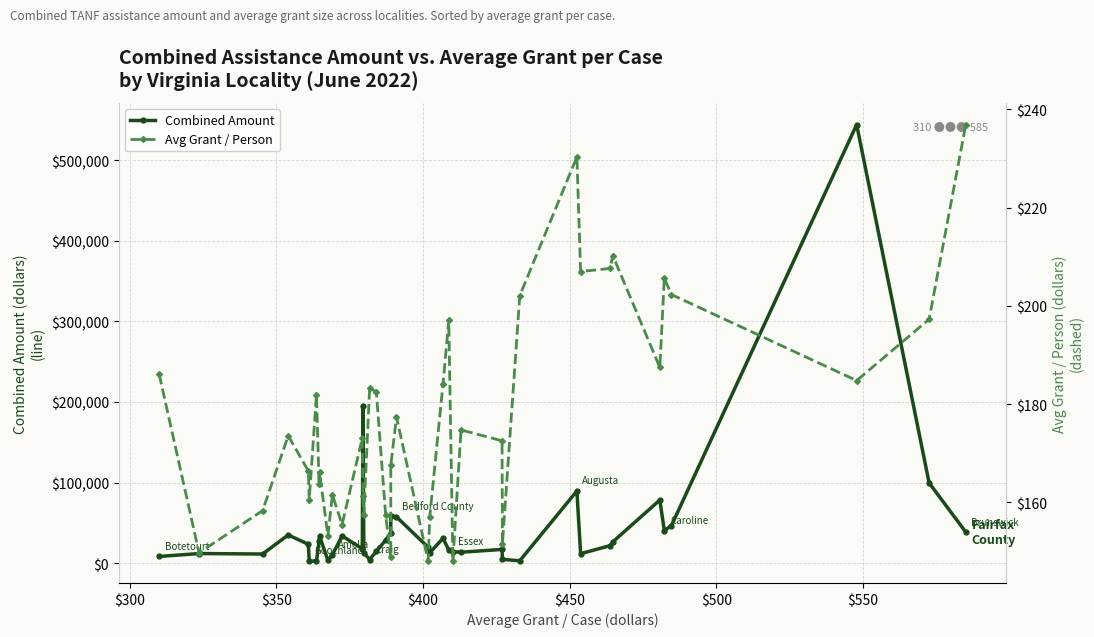

At how many categories does at least one series exceed 328630?

1